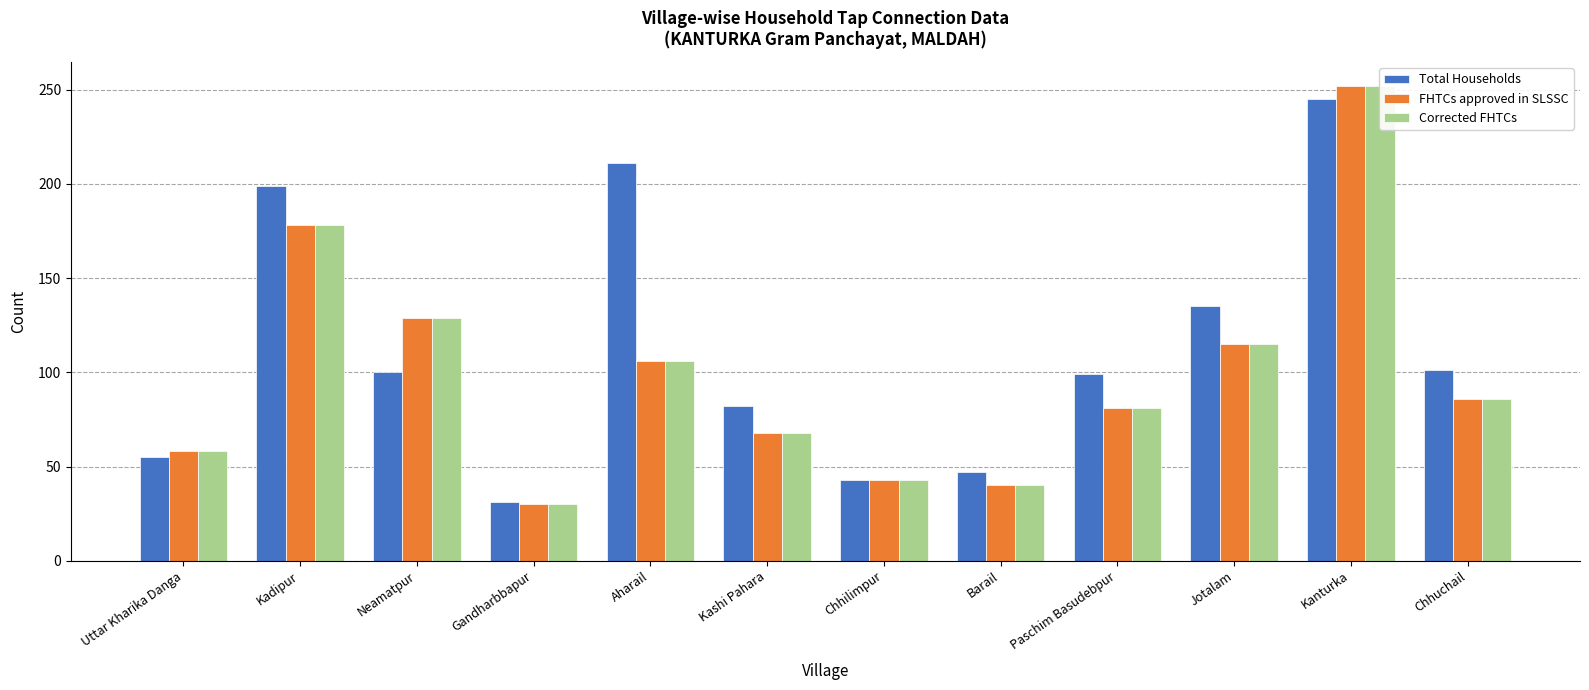

At which label does Corrected FHTCs reach its minimum?

Gandharbbapur